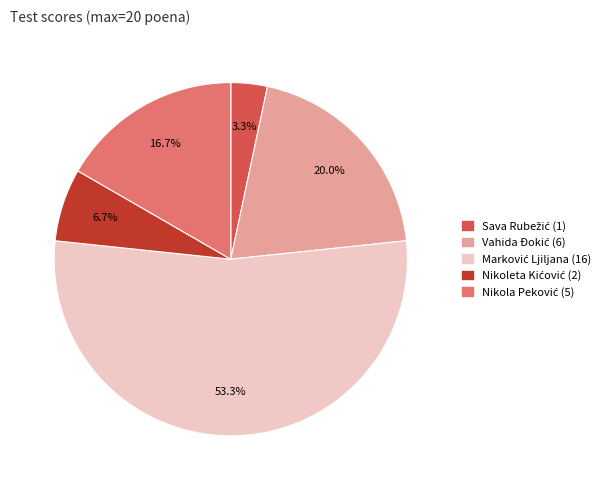

Is there a majority slice in this chart?

Yes